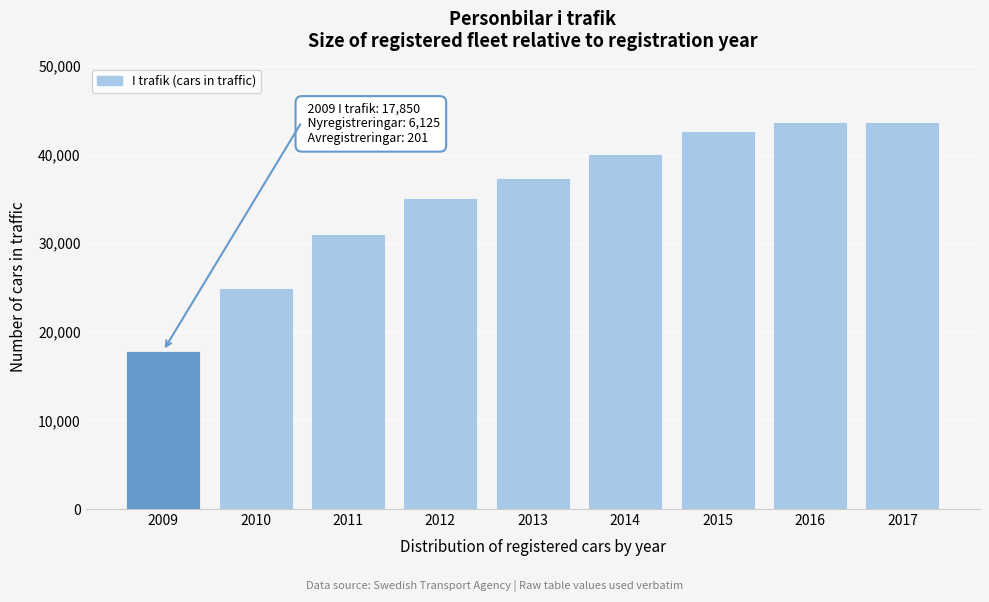

Which label corresponds to the smallest value in the chart?

2009